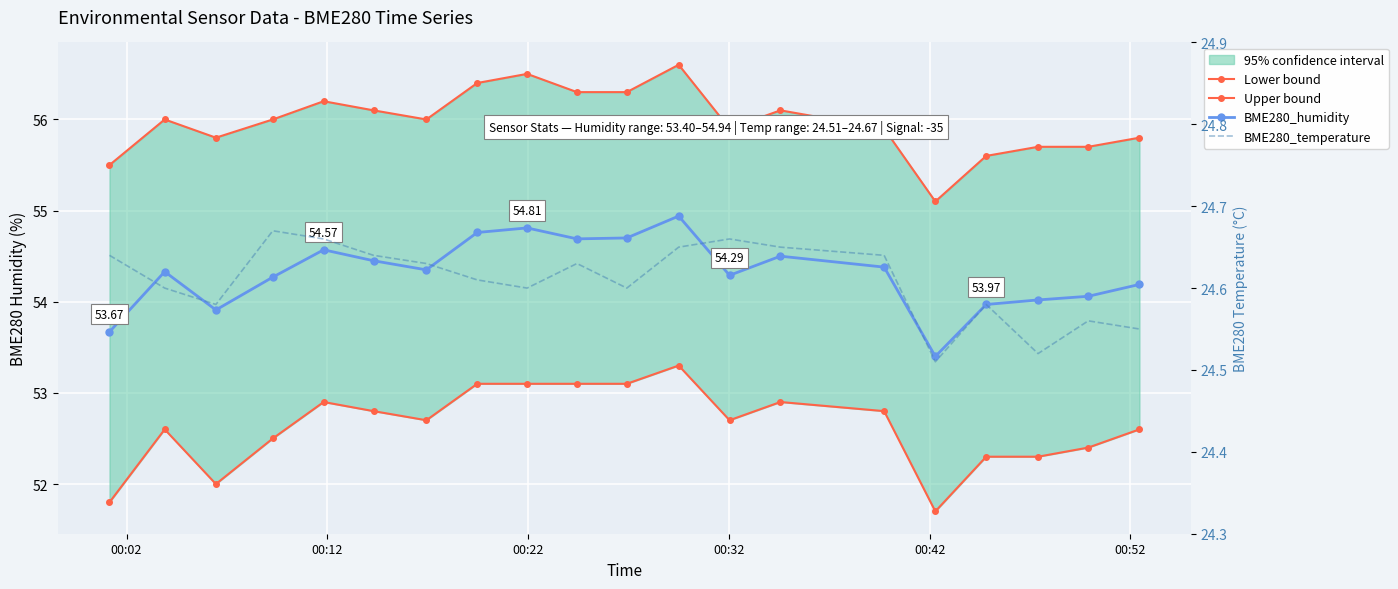

Reading left to right, extract all data points from this chart.

Lower bound: 51.8	52.6	52.0	52.5	52.9	52.8	52.7	53.1	53.1	53.1	53.1	53.3	52.7	52.9	52.8	51.7	52.3	52.3	52.4	52.6
Upper bound: 55.5	56.0	55.8	56.0	56.2	56.1	56.0	56.4	56.5	56.3	56.3	56.6	55.9	56.1	55.9	55.1	55.6	55.7	55.7	55.8
BME280_humidity: 53.7	54.3	53.9	54.3	54.6	54.5	54.4	54.8	54.8	54.7	54.7	54.9	54.3	54.5	54.4	53.4	54.0	54.0	54.1	54.2
BME280_temperature: 24.6	24.6	24.6	24.7	24.7	24.6	24.6	24.6	24.6	24.6	24.6	24.6	24.7	24.6	24.6	24.5	24.6	24.5	24.6	24.6